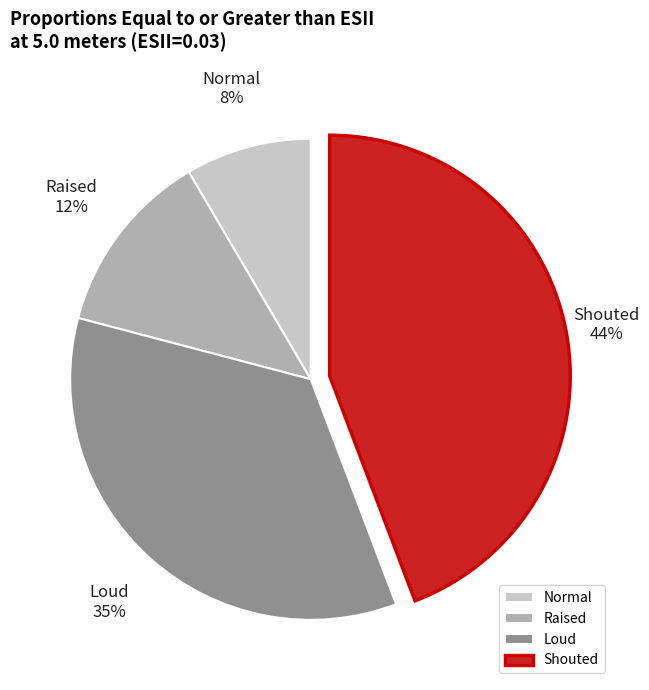

Do Normal and Shouted together represent more than half of the pie?

Yes